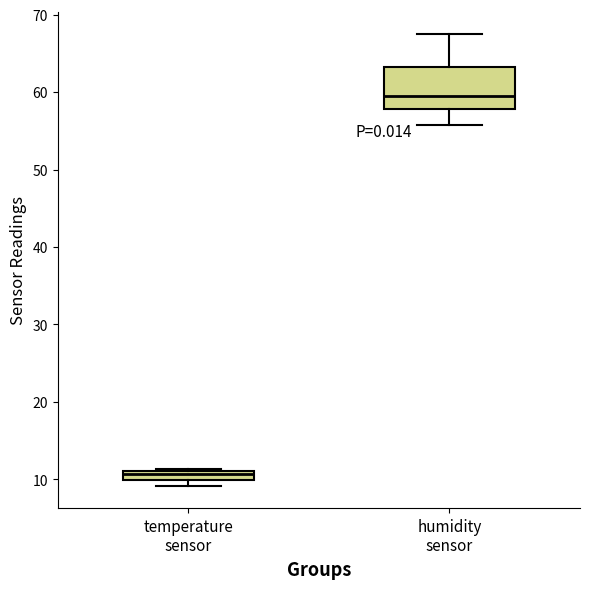

Where is the upper edge of the box for humidity sensor on the y-axis? The values are not printed on the chart, so give them approximately, as read against the axis.

63